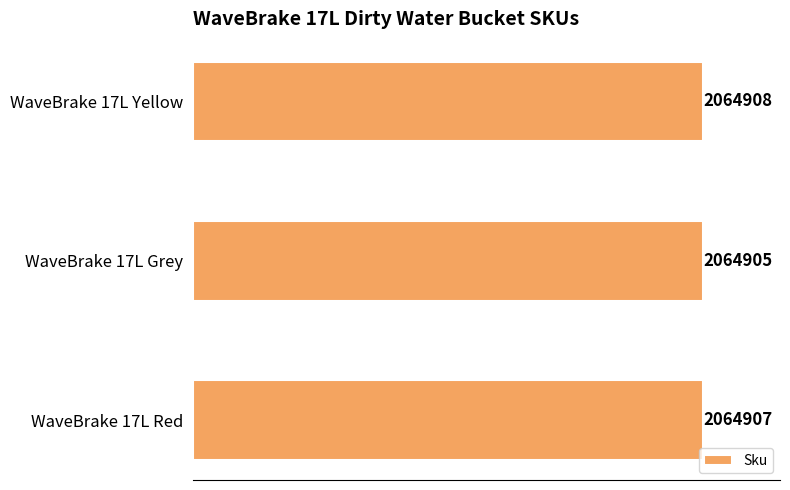

How many values are below 2064907?

1